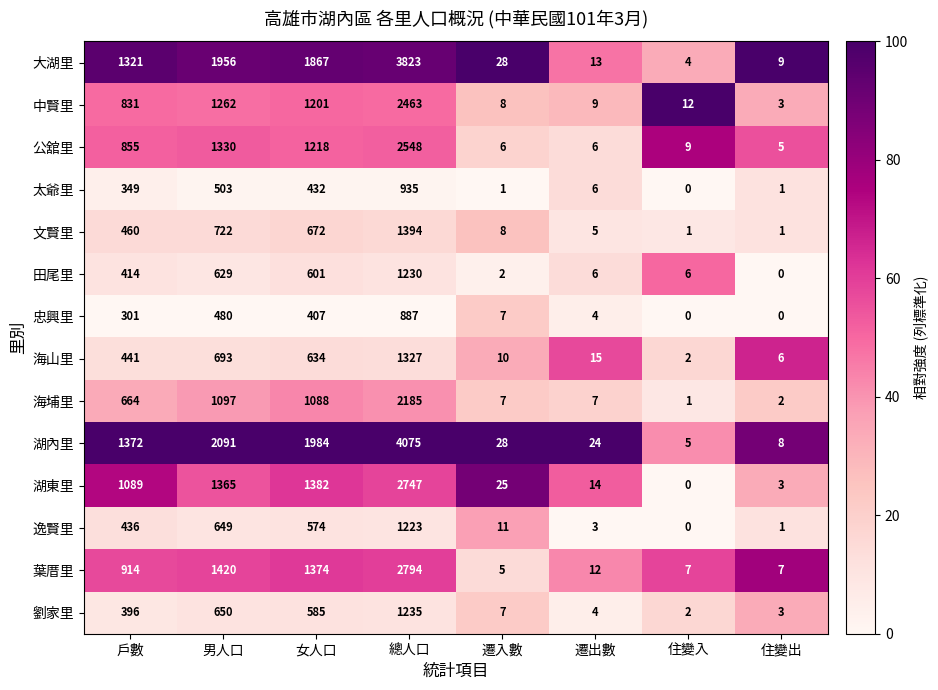

List the series in order of their peak value, lowest first.

忠興里, 太爺里, 逸賢里, 田尾里, 劉家里, 海山里, 文賢里, 海埔里, 中賢里, 公舘里, 湖東里, 葉厝里, 大湖里, 湖內里